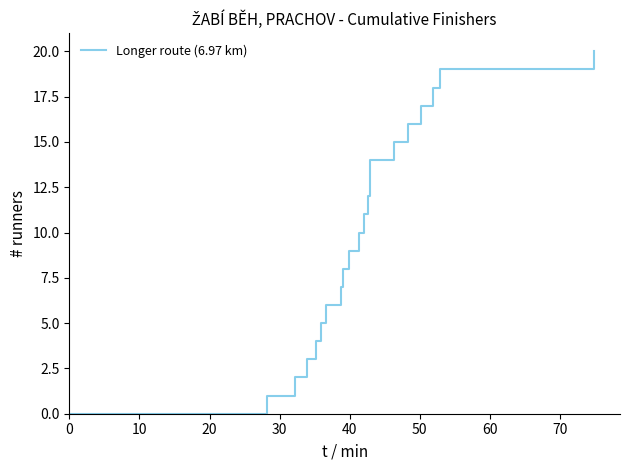

How many series are shown in this chart?

1